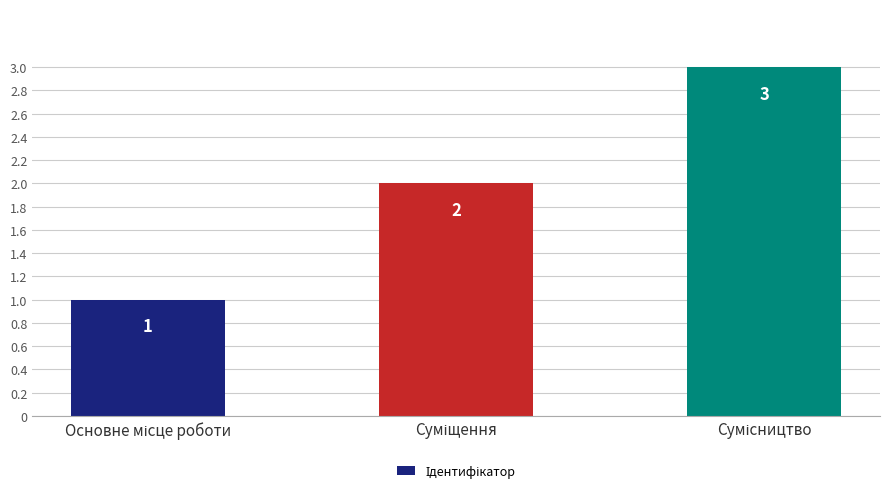

What is the difference between the maximum and minimum values?

2